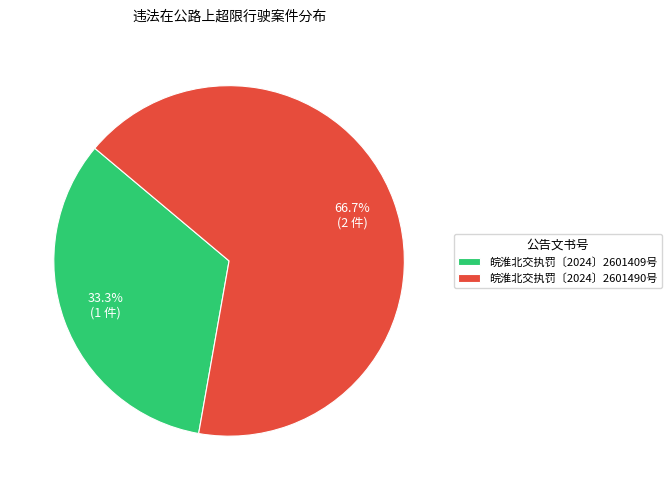

What percentage is the 皖淮北交执罚〔2024〕2601490号 slice, to the nearest percent?

67%